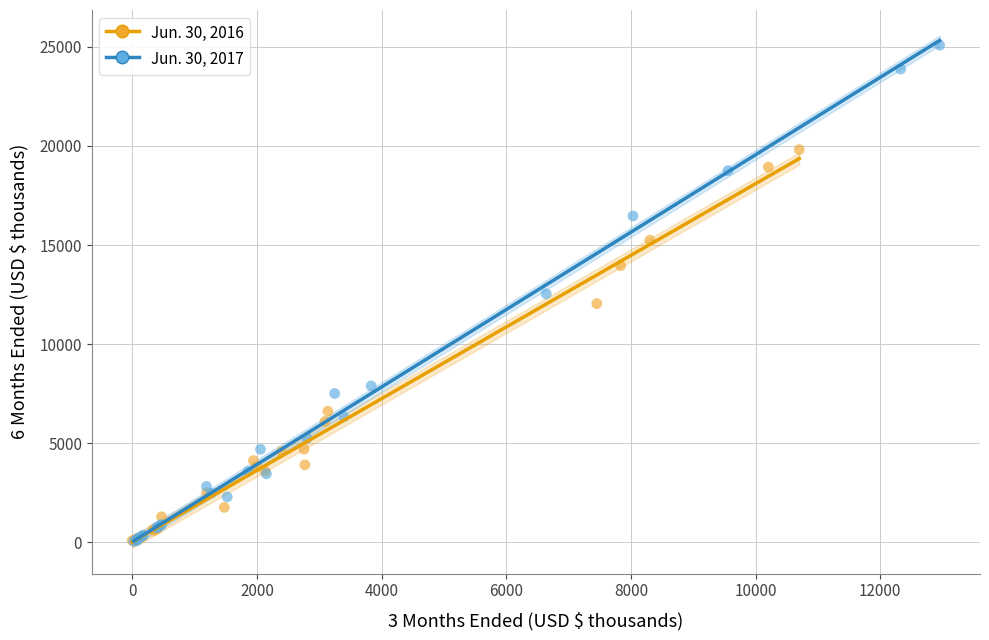

Which series has the largest Y range (max minus min)?

Jun. 30, 2017